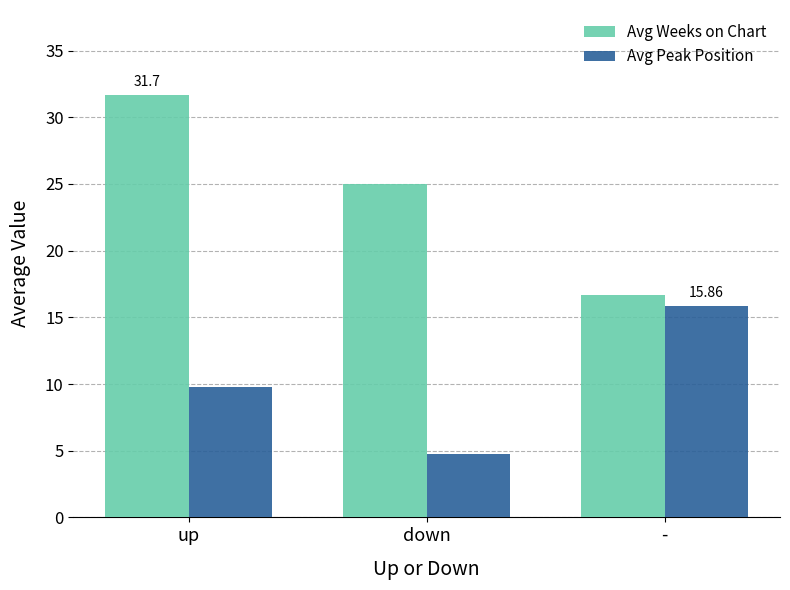

What is the maximum value for Avg Peak Position?

15.9